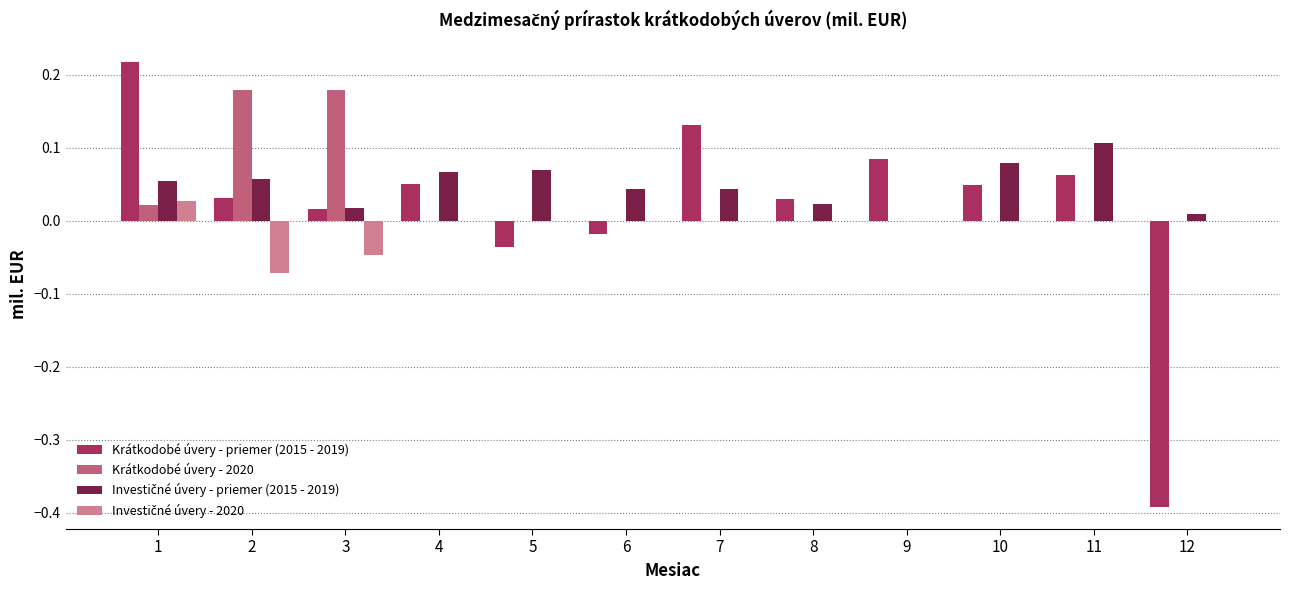

How many categories are shown in the chart?

12